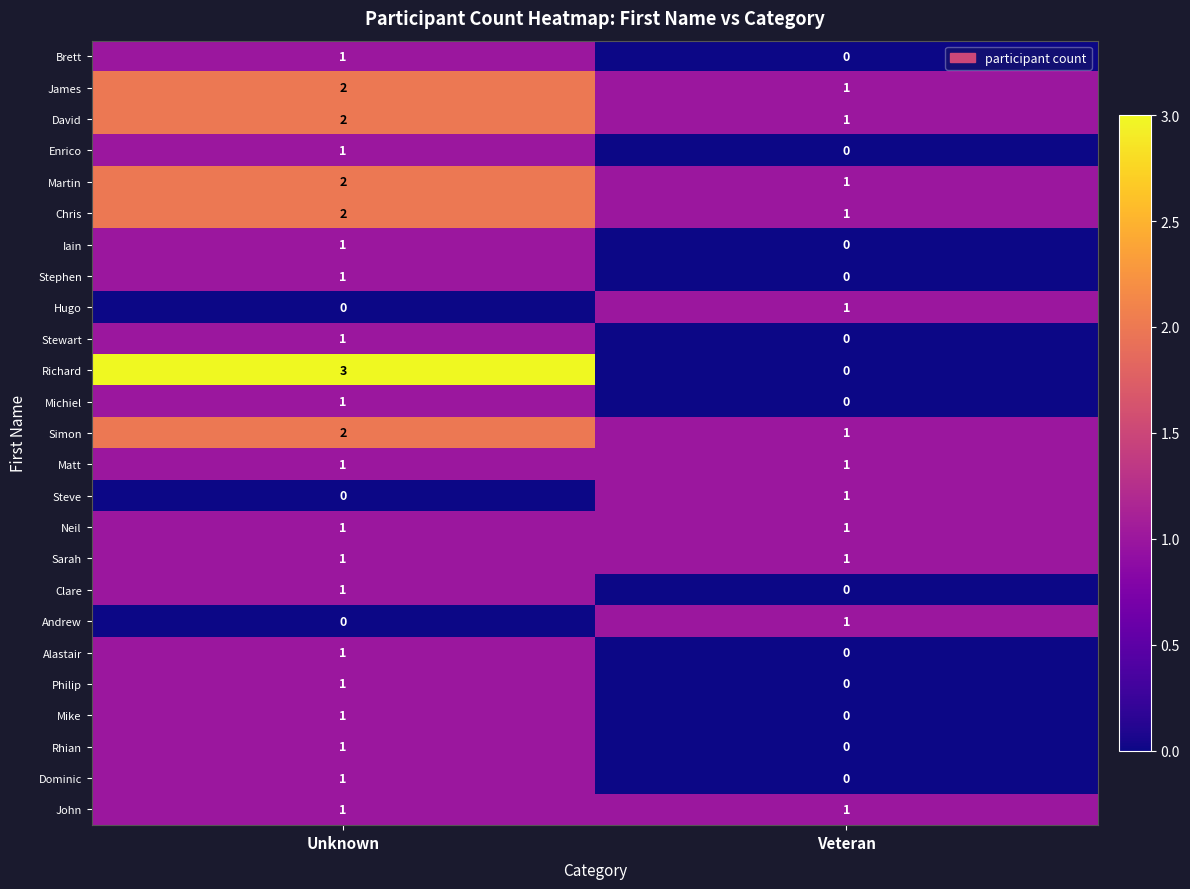

Between Unknown and Veteran, which series saw the biggest shift?

Richard